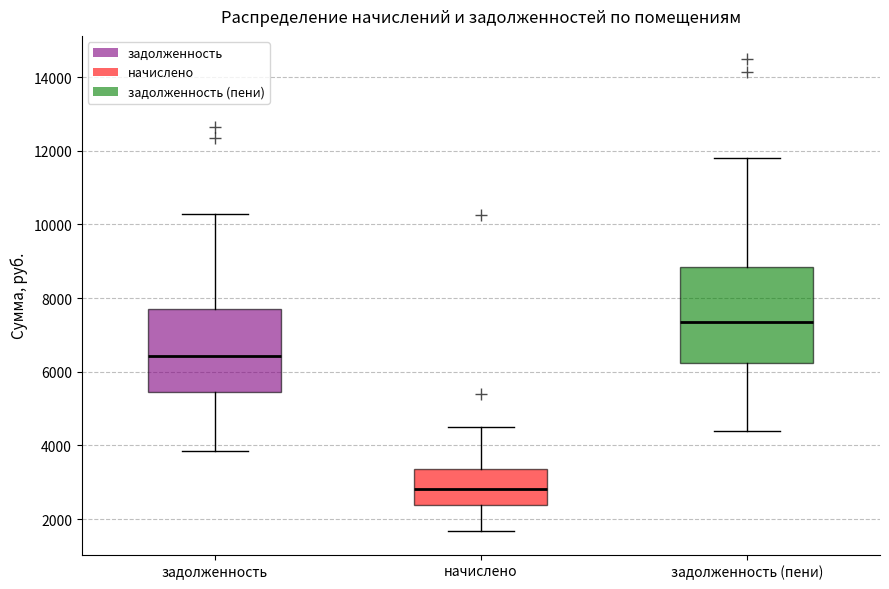

Which box is the tallest, from its lower edge to its upper edge?

задолженность (пени)